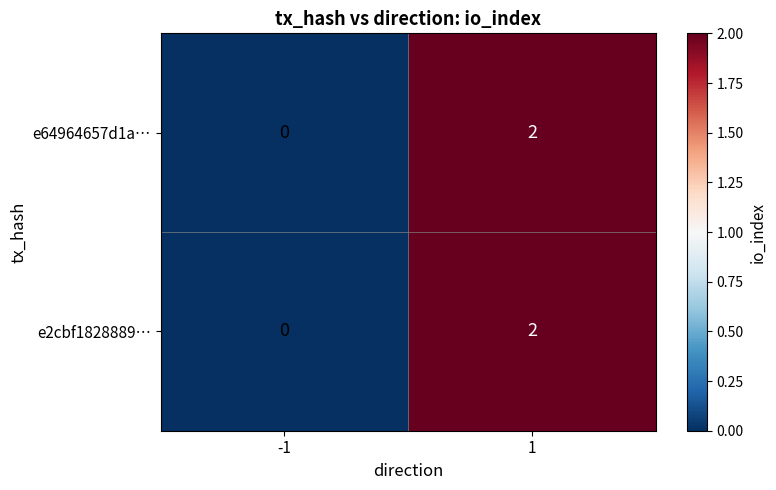

The value of e2cbf1828889… at -1 is 1. True or false?

False